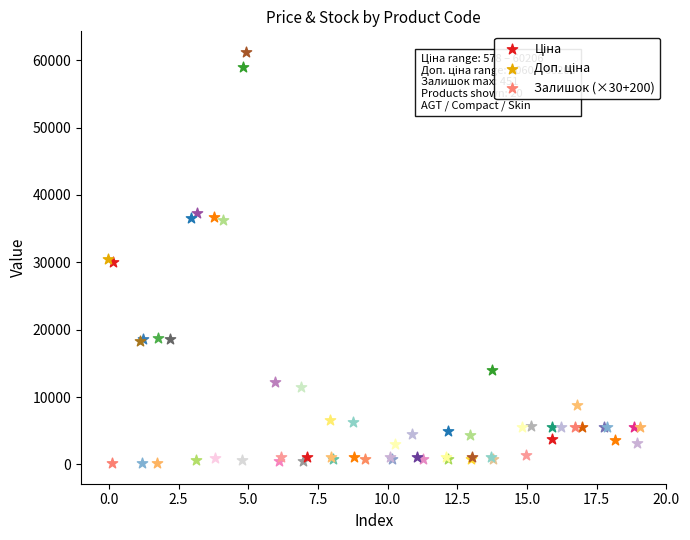

Which series has the largest Y range (max minus min)?

Ціна